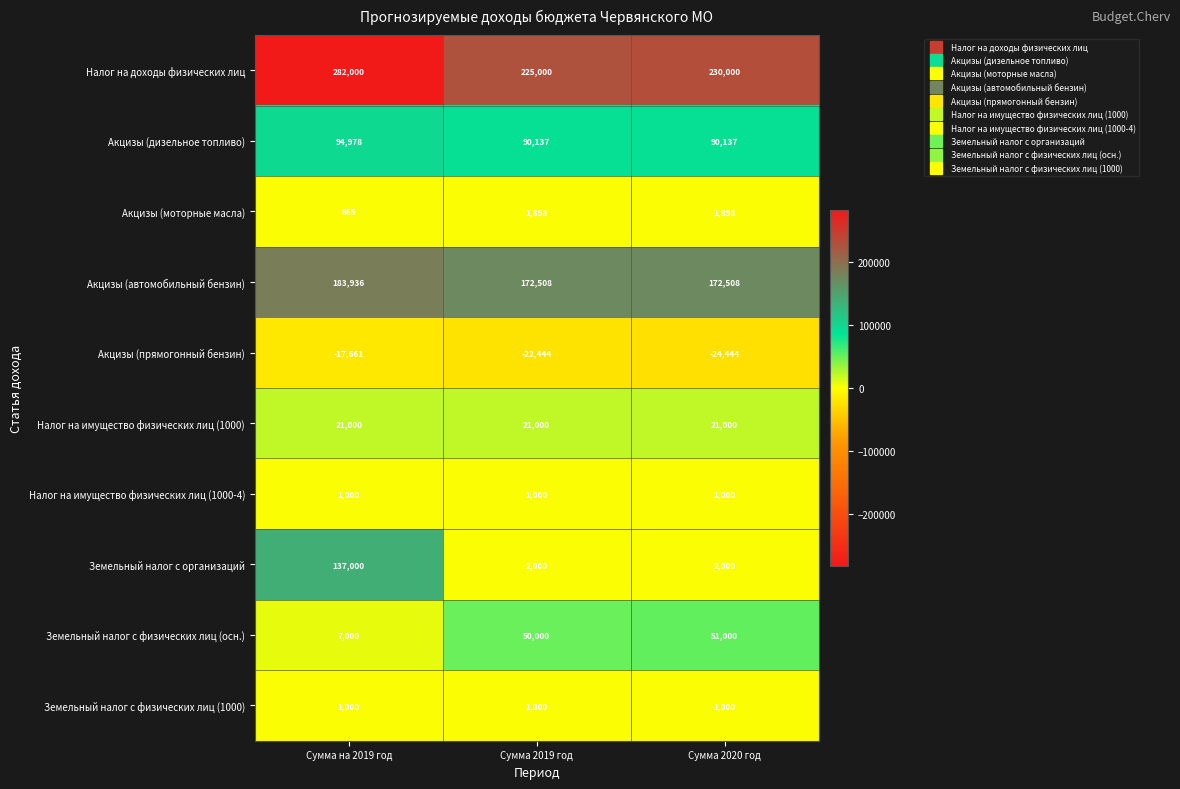

Rank the categories by Земельный налог с физических лиц (осн.) value from lowest to highest.

Сумма на 2019 год, Сумма 2019 год, Сумма 2020 год